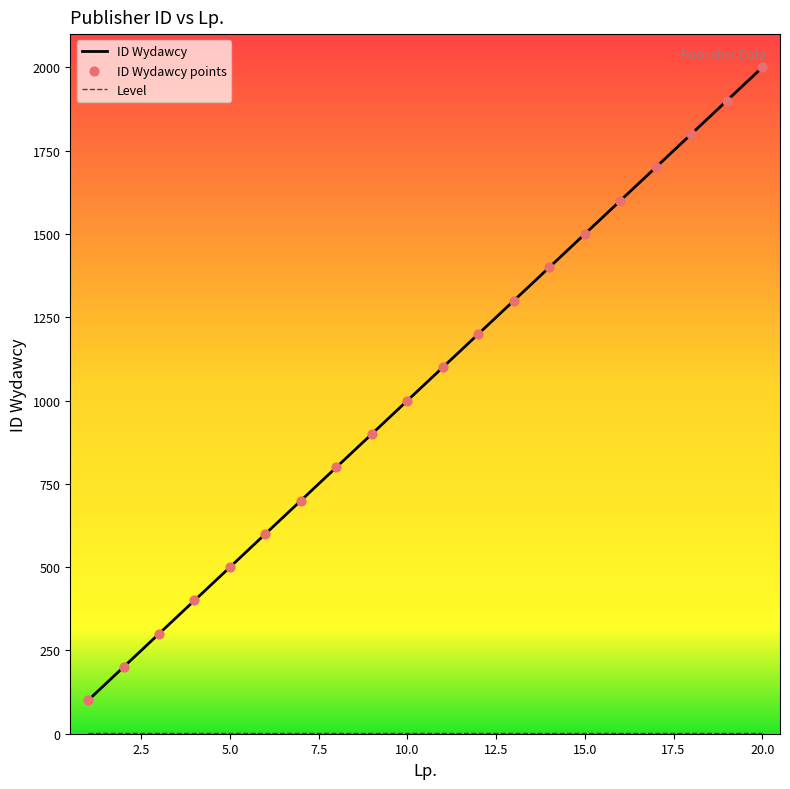

Which series has the largest total across all categories?

ID Wydawcy